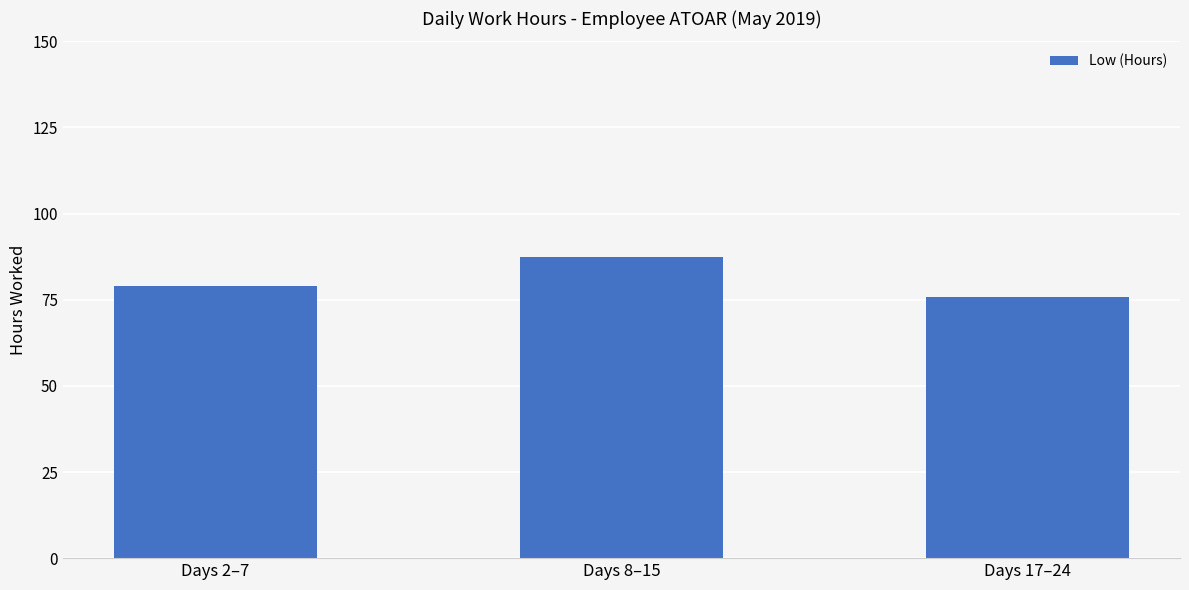

What is the difference between the maximum and minimum values?

11.7